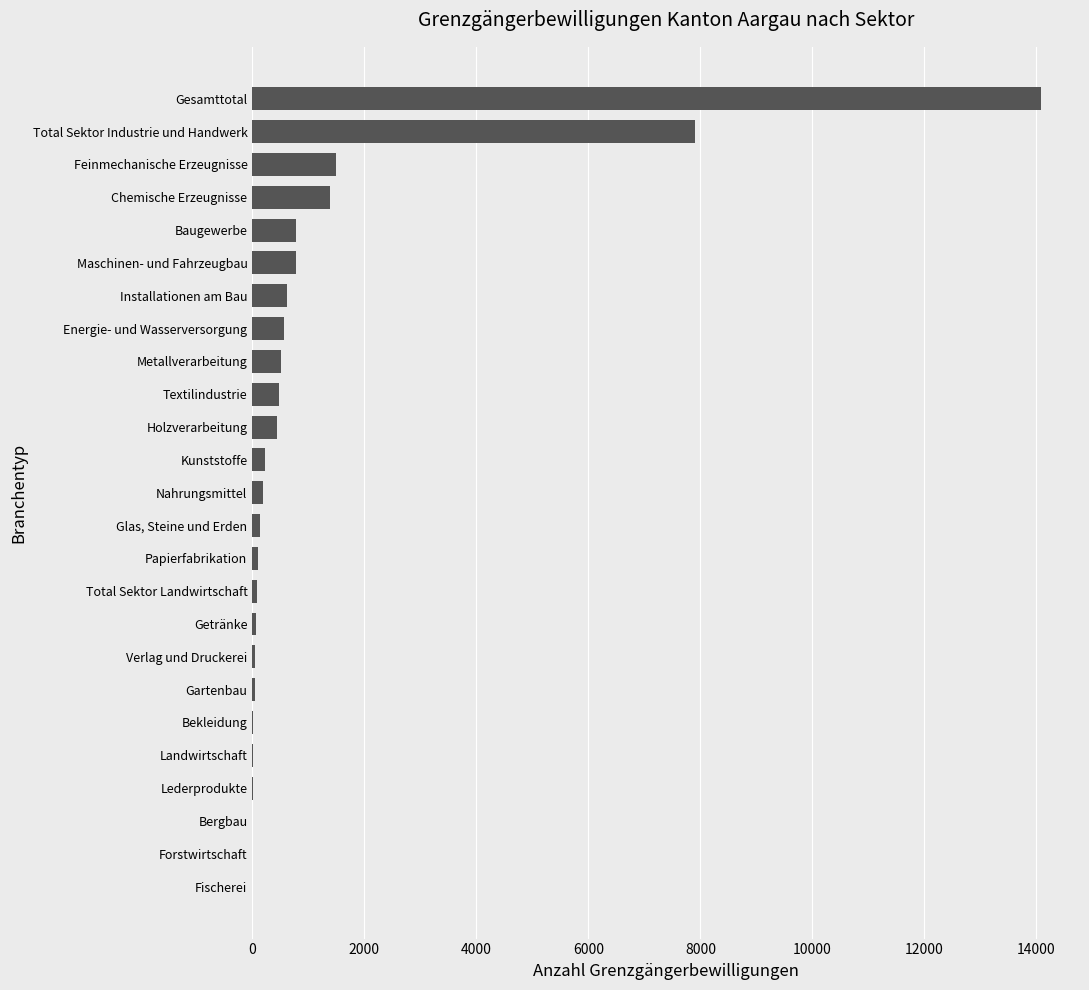

How many data points does each series have?

25